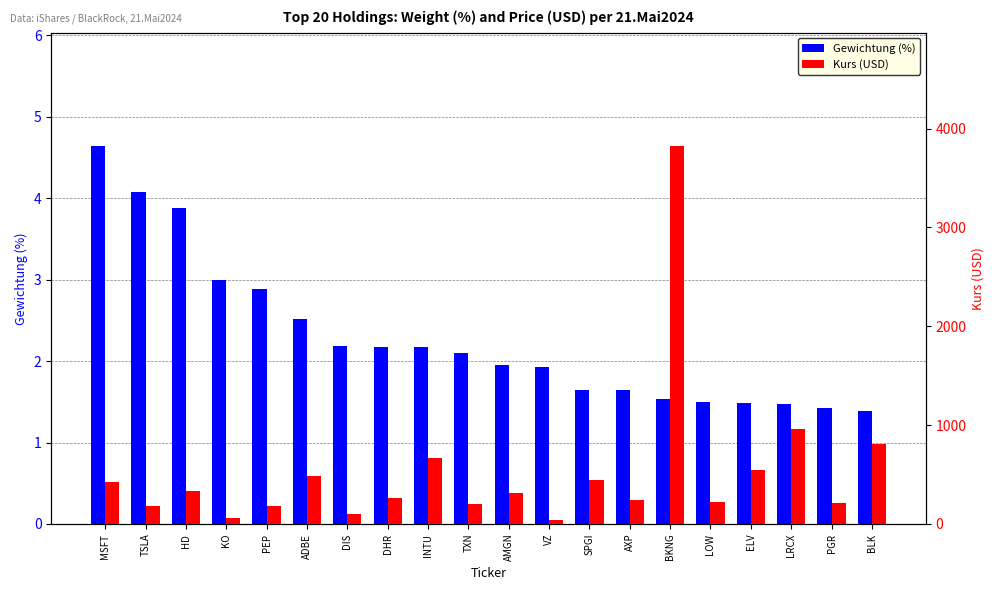

Reading right to left, list all the values displayed in this chart.

Gewichtung (%): 1.4	1.4	1.5	1.5	1.5	1.5	1.6	1.6	1.9	1.9	2.1	2.2	2.2	2.2	2.5	2.9	3.0	3.9	4.1	4.6
Kurs (USD): 804.9	209.4	964.0	545.6	224.9	3822.3	243.1	439.9	39.6	314.9	199.0	667.8	266.6	103.0	481.9	181.1	62.9	336.1	186.6	429.0